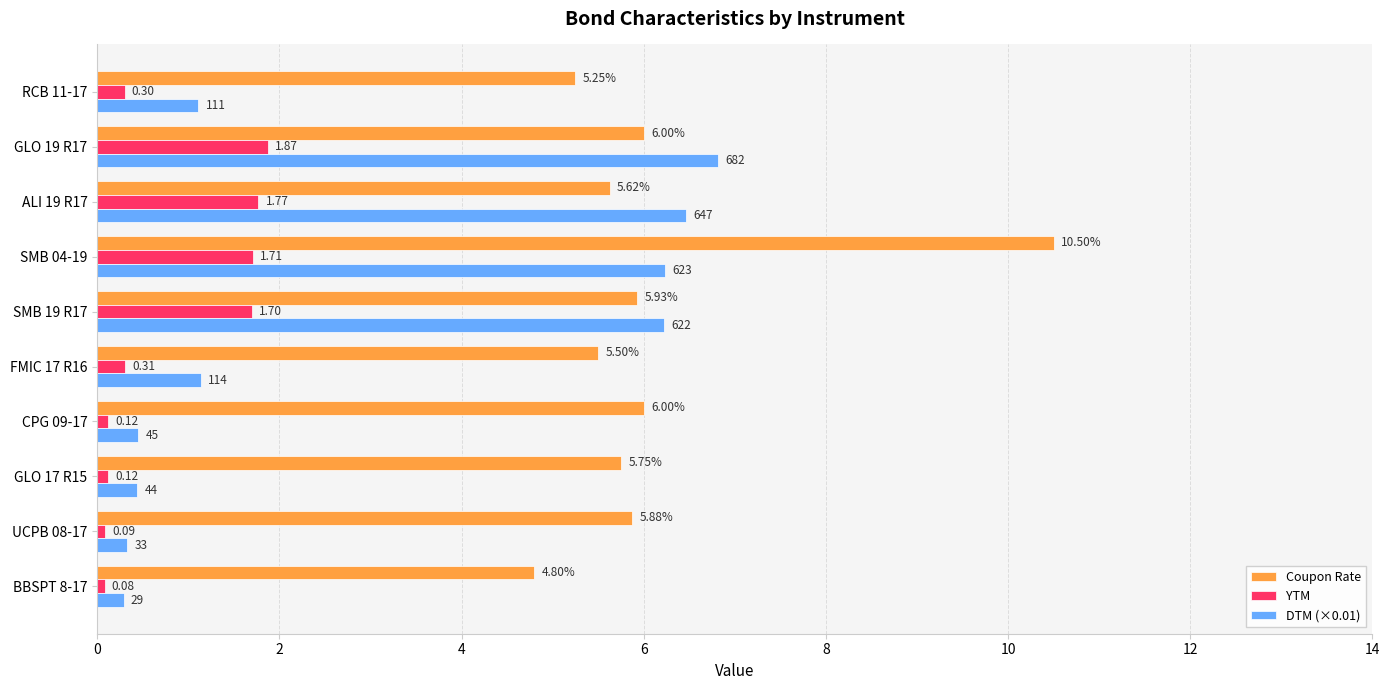

At which category is the sum across all series the highest?

SMB 04-19